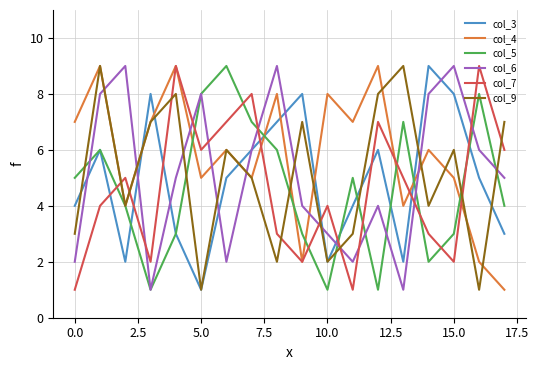

How many interior local valleys does the col_4 series have?

6